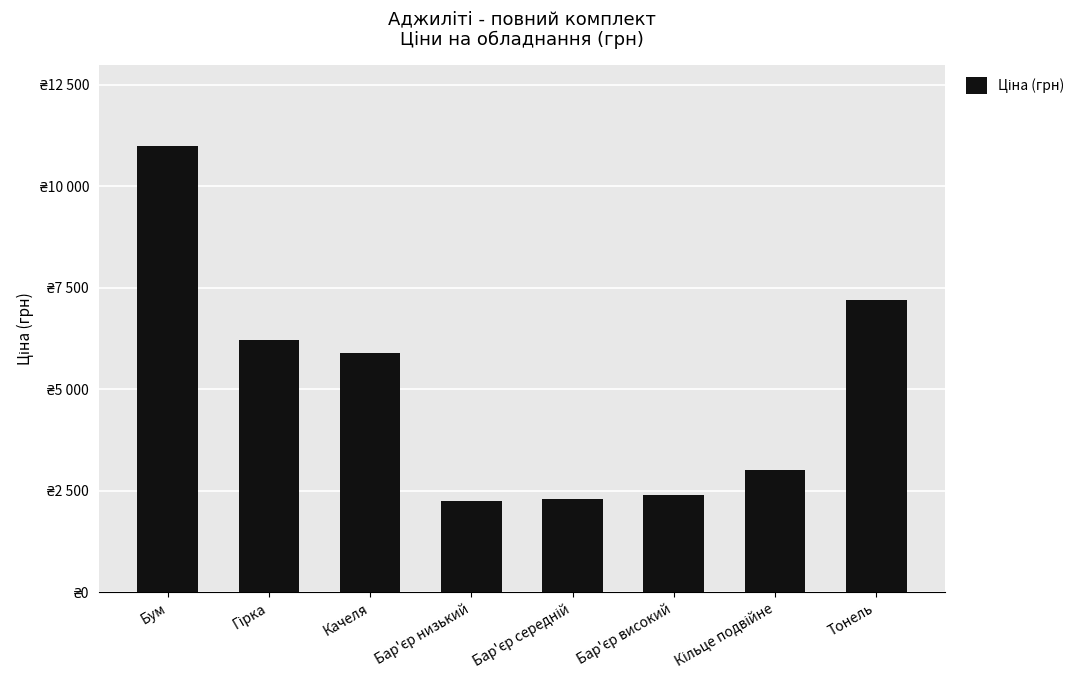

What is the maximum value shown in the chart?

11000